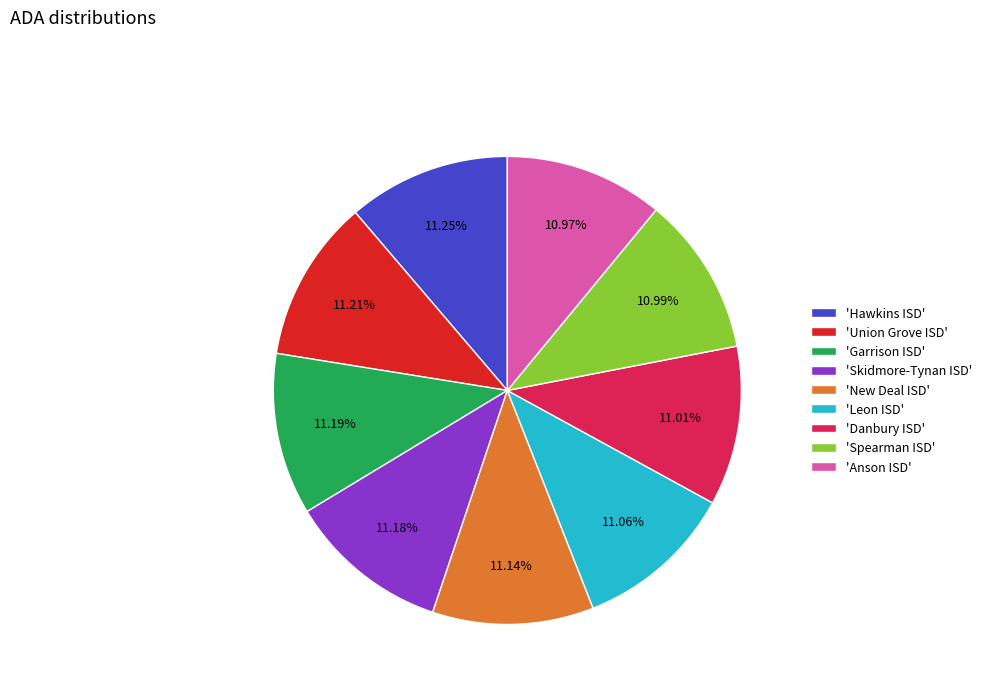

Is the sum of 'Spearman ISD' and 'Garrison ISD' greater than half?

No